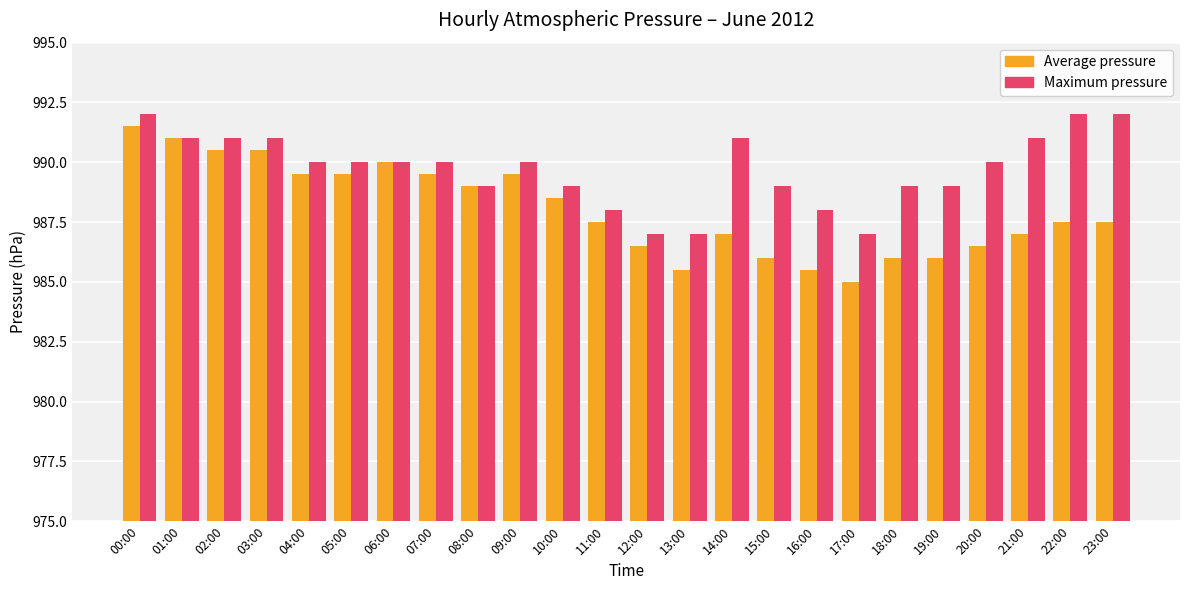

What is the label of the 10th bar from the right?

14:00